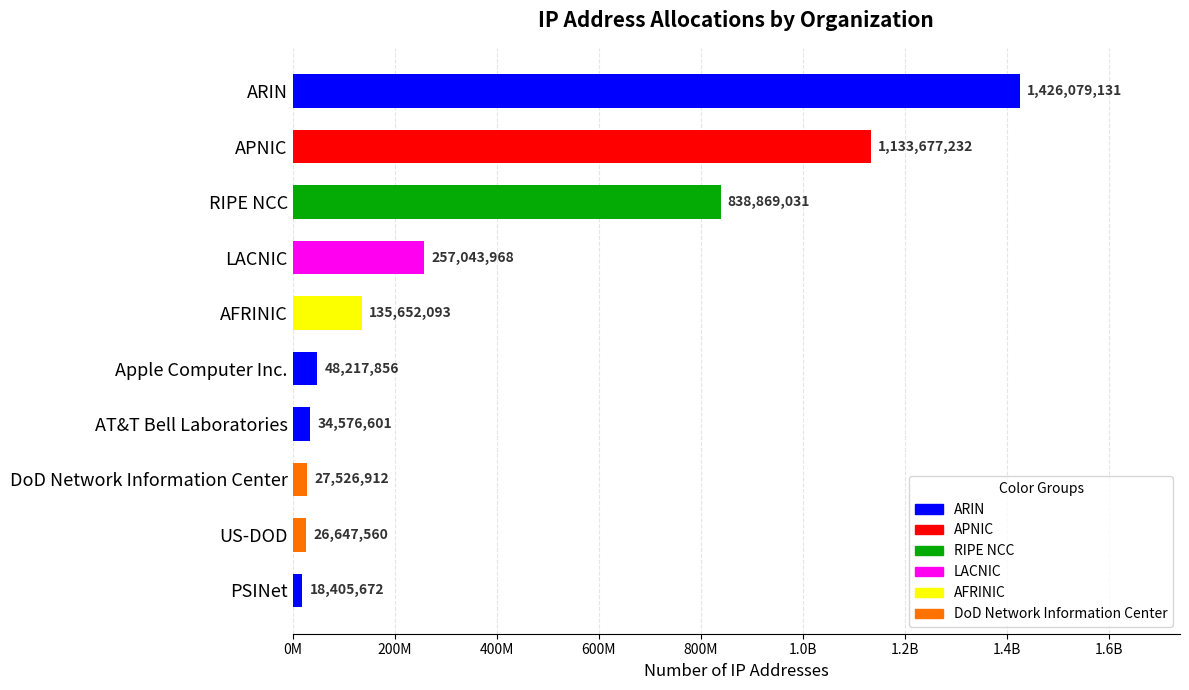

What is the average value?

394669606